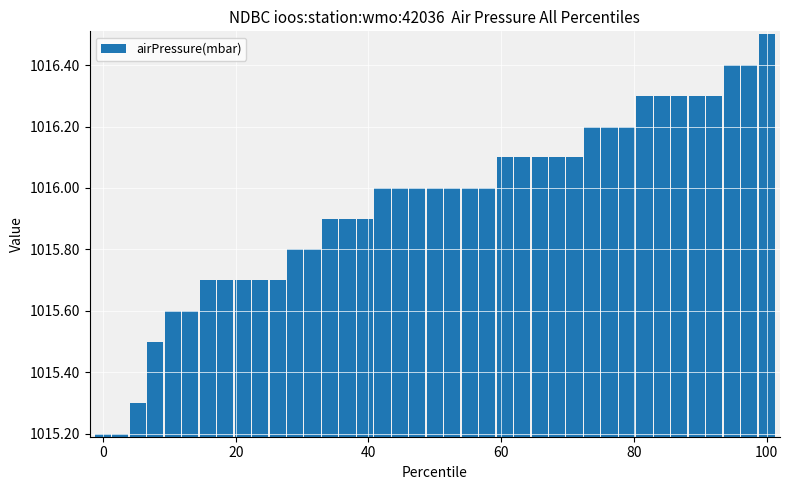

What is the value of the 36th bar from the left?

1016.3